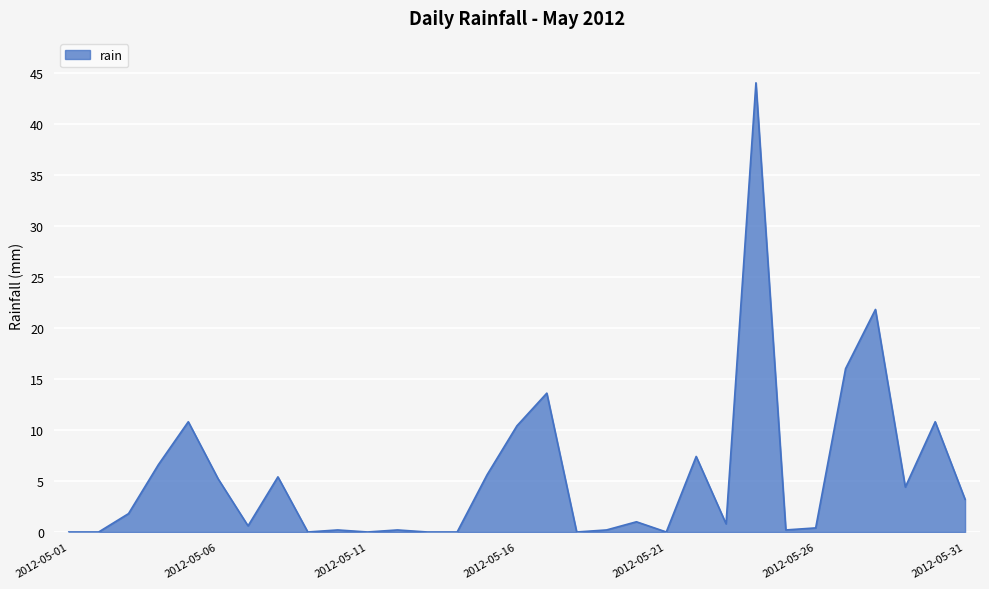

What is the greatest value displayed?

44.0